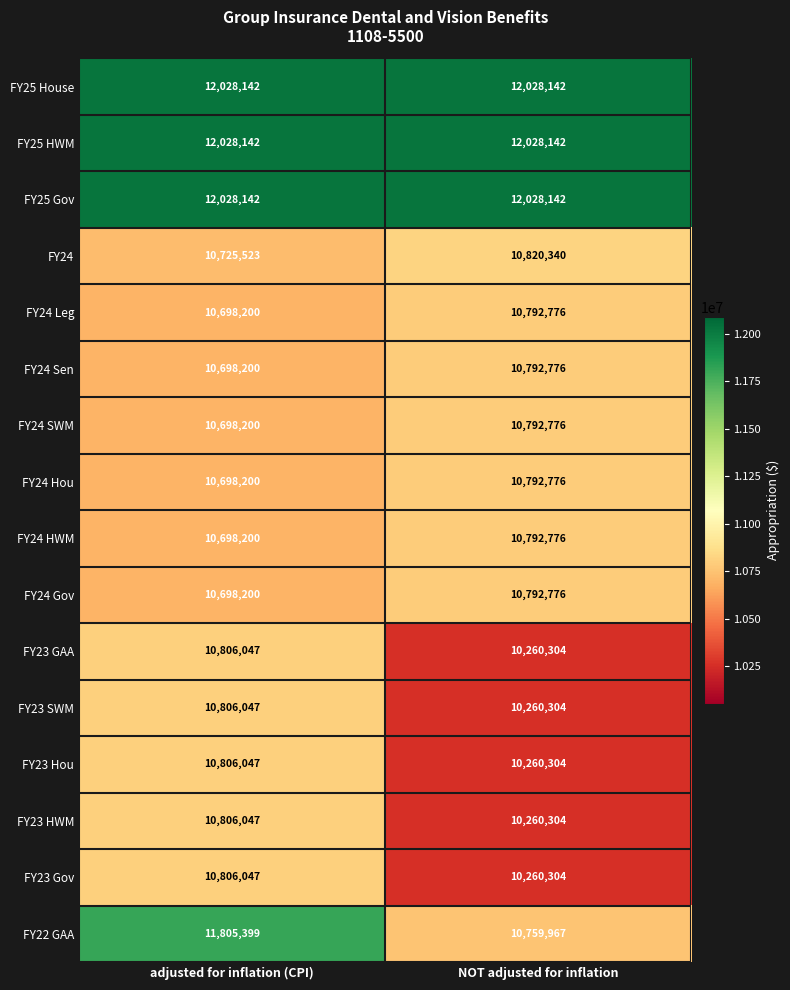

Is the value of FY24 Leg at adjusted for inflation (CPI) greater than the value of FY23 SWM at adjusted for inflation (CPI)?

No